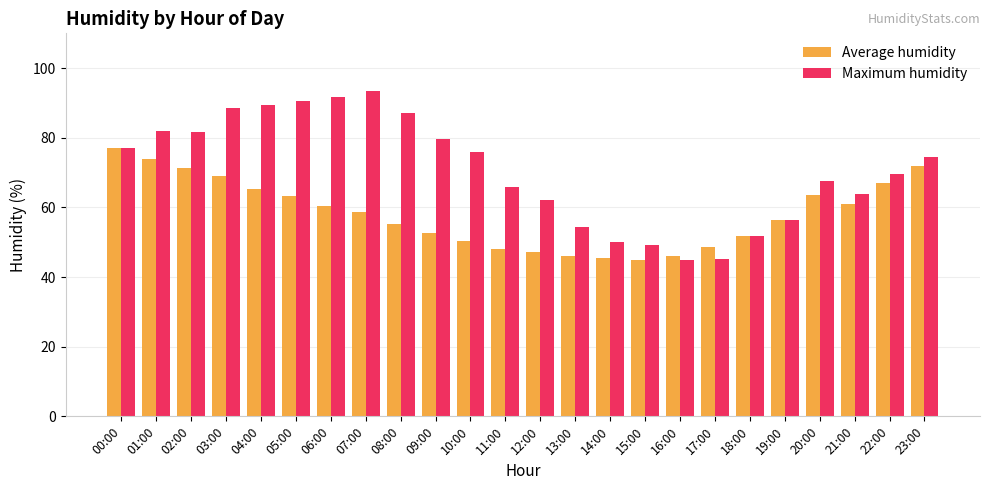

What is the difference between the highest and lowest values at 10:00?

25.7